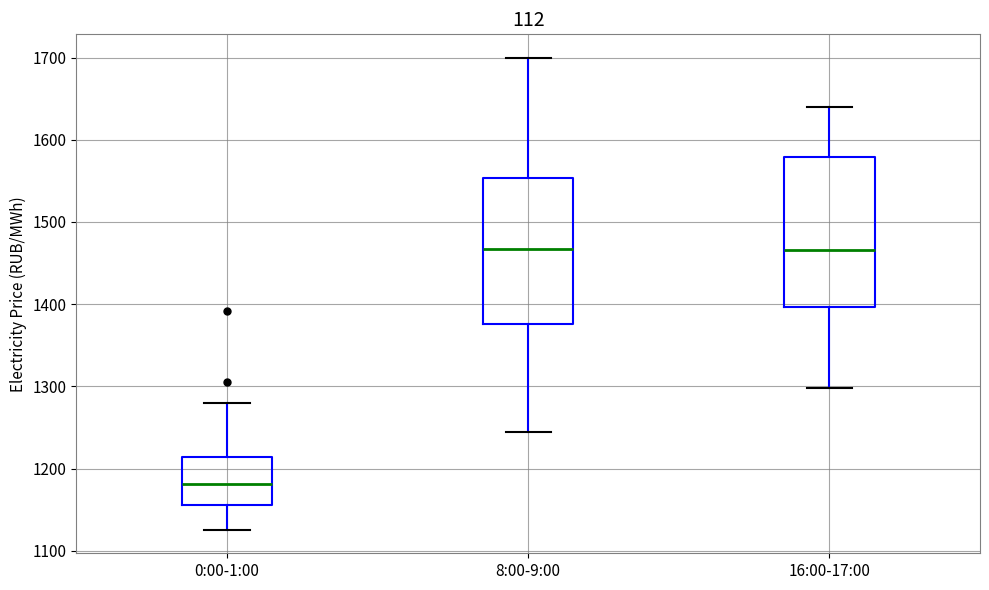

Reading left to right, transcribe this box plot: for each box, give where its median line is, the range the box spans, and where its two whiskers end, as read against the y-axis. The values are not printed on the chart, so give them approximately, as read against the axis.

0:00-1:00: median 1180, box 1160 to 1210, whiskers 1130 to 1280
8:00-9:00: median 1470, box 1380 to 1550, whiskers 1240 to 1700
16:00-17:00: median 1470, box 1400 to 1580, whiskers 1300 to 1640